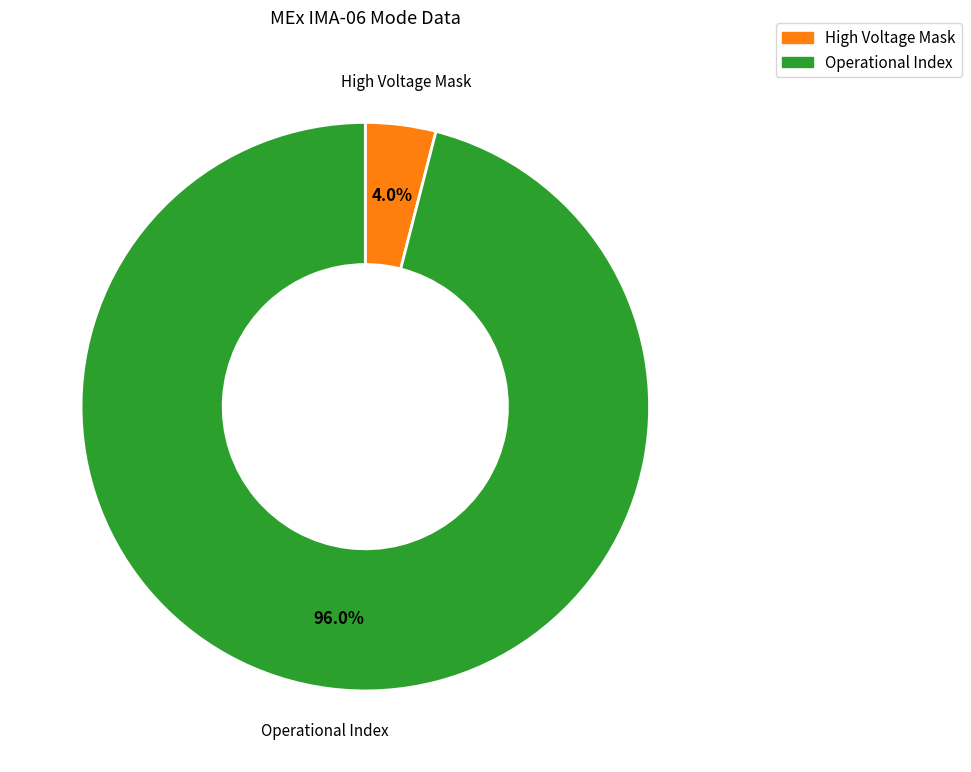

Is there a majority slice in this chart?

Yes